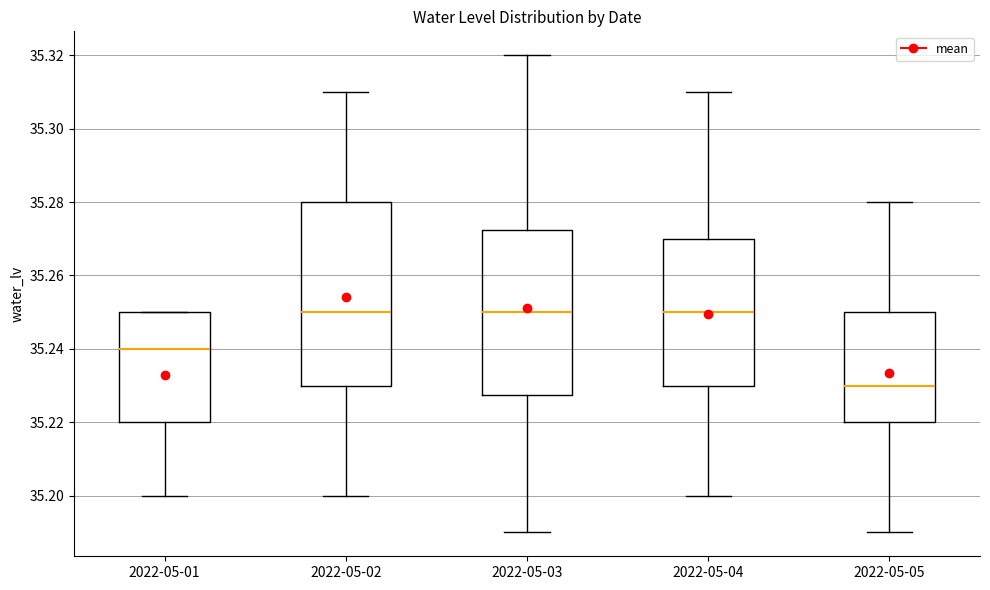

Which box is the tallest, from its lower edge to its upper edge?

2022-05-02